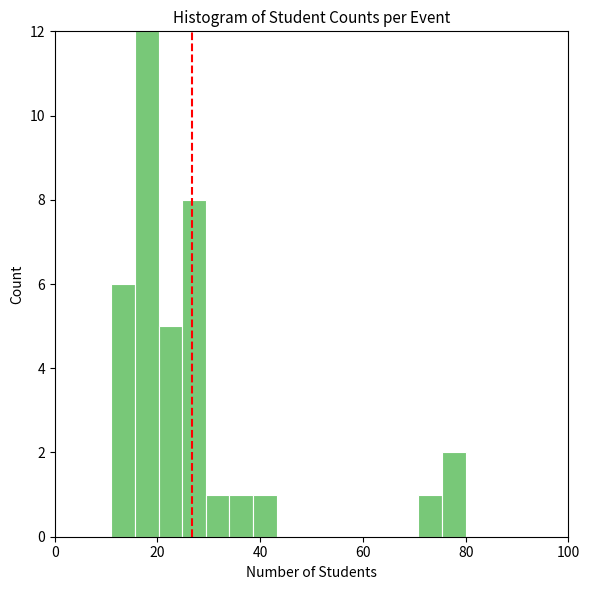

Read against the x-axis, roughly where is the centre of the tallest bar?

18